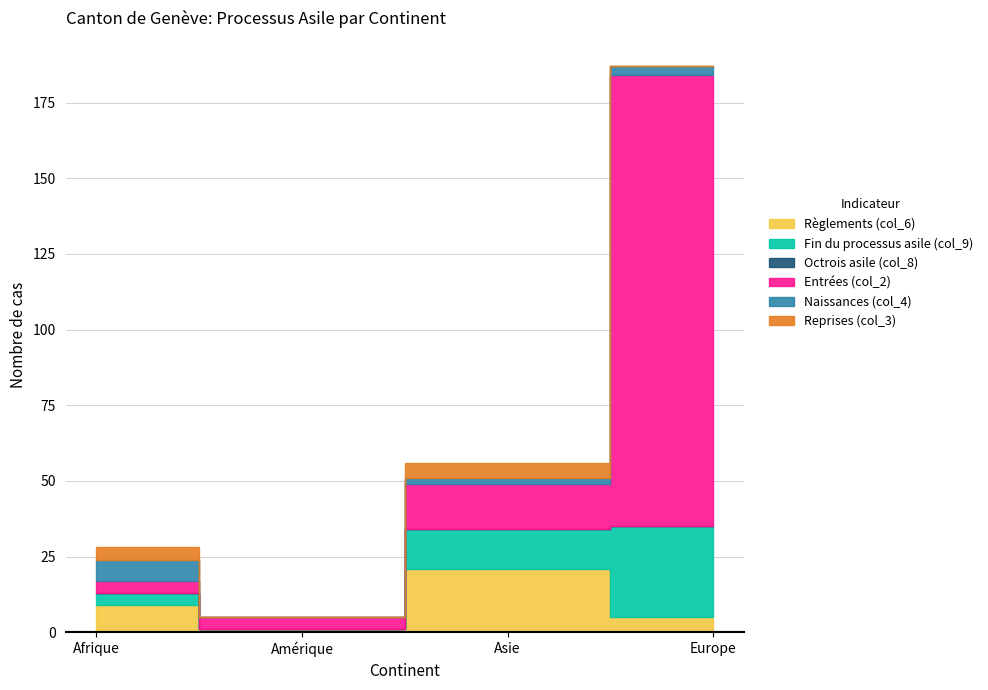

Does the chart display data point markers on the line(s)?

No